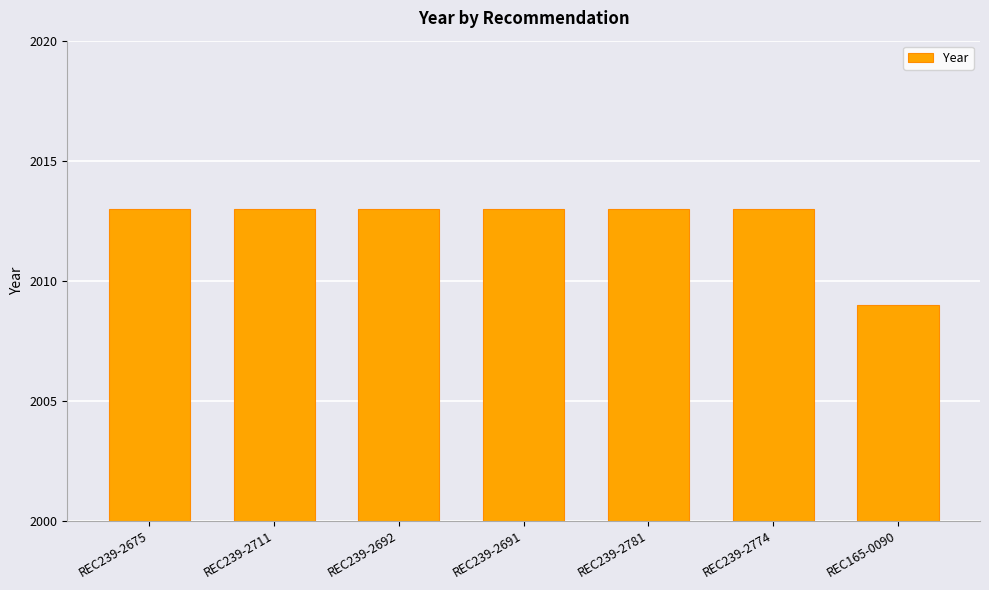

What is the minimum value shown in the chart?

2009